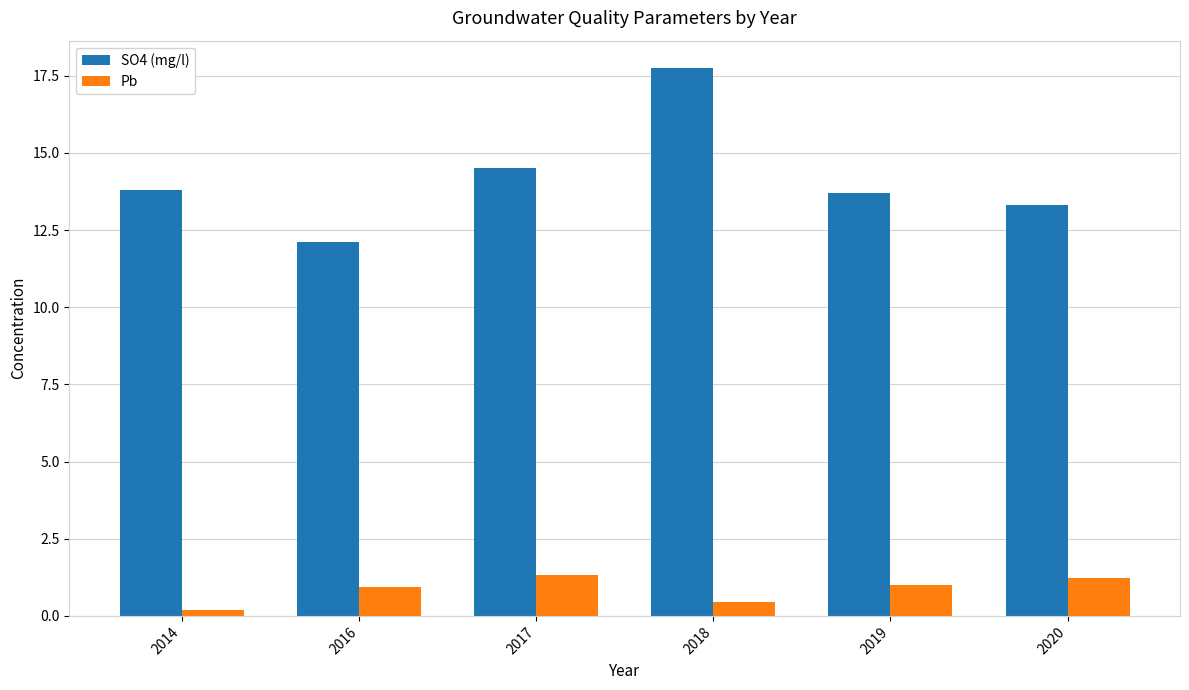

Which series has the largest total across all categories?

SO4 (mg/l)